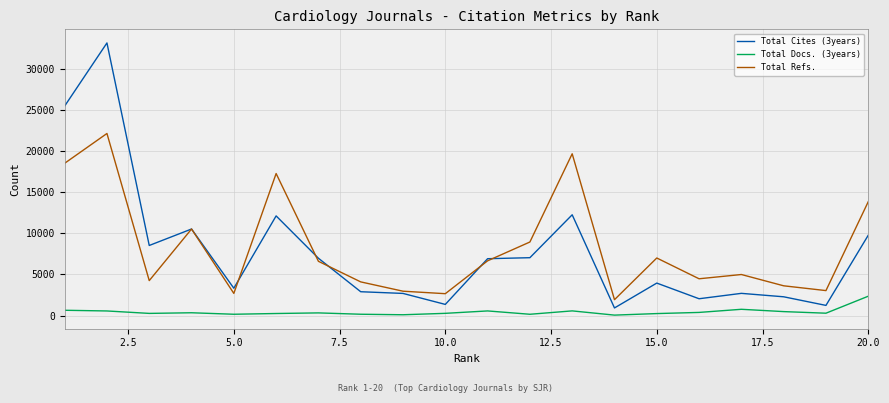

True or false: Total Refs. and Total Docs. (3years) intersect in this chart.

False